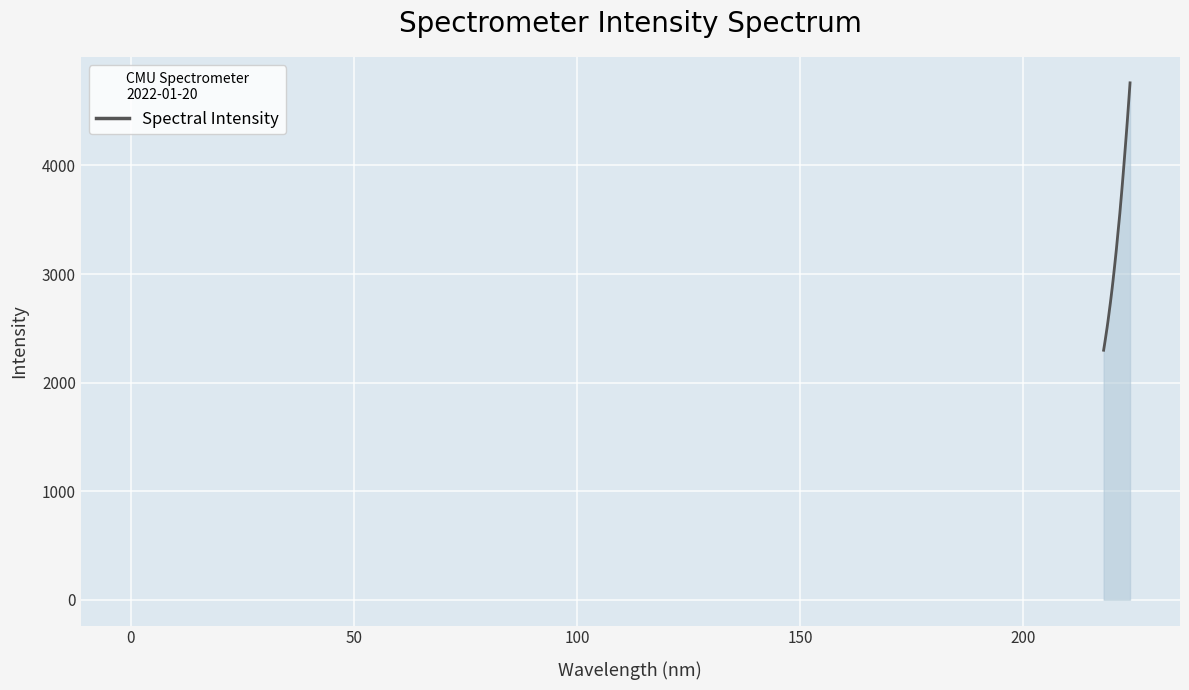

Reading left to right, what are all the values shown in this chart?

2298.1	2347.2	2398.1	2450.8	2503.1	2559.2	2618.6	2678.9	2738.7	2803.3	2868.9	2937.1	3009.3	3081.7	3155.3	3231.1	3313.4	3395.8	3475.4	3556.7	3648.5	3737.7	3830.6	3926.5	4024.6	4123.9	4224.1	4325.7	4430.4	4539.6	4648.2	4760.9